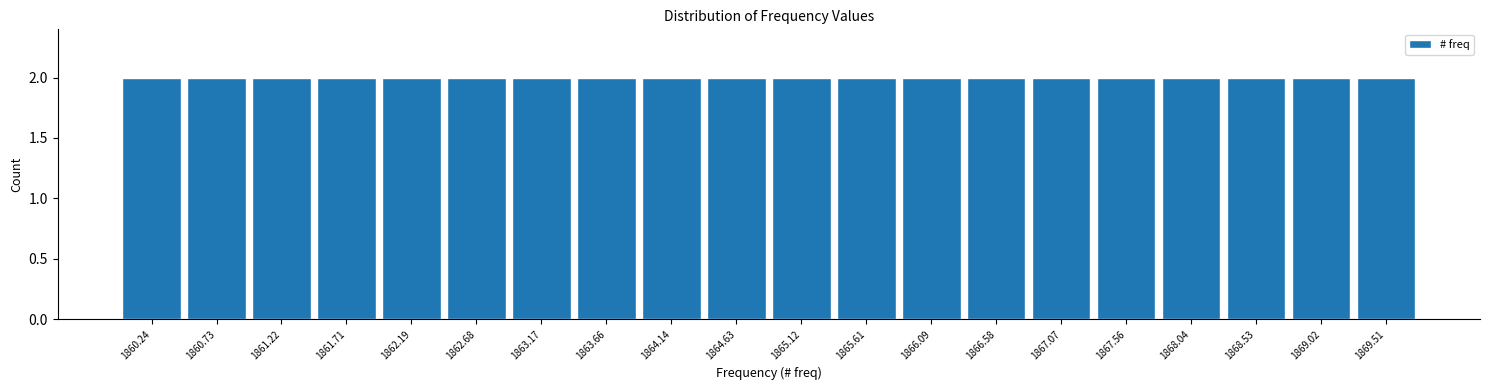

Reading left to right, list every bar in this chart as the range it spans on the x-axis followed by its height. Neither the bar edges nor the heights are printed on the chart, so give them approximately, as read against the axes.

1860.00 to 1860.50: 2
1860.50 to 1861.00: 2
1861.00 to 1861.45: 2
1861.45 to 1861.95: 2
1861.95 to 1862.45: 2
1862.45 to 1862.95: 2
1862.95 to 1863.40: 2
1863.40 to 1863.90: 2
1863.90 to 1864.40: 2
1864.40 to 1864.90: 2
1864.90 to 1865.35: 2
1865.35 to 1865.85: 2
1865.85 to 1866.35: 2
1866.35 to 1866.85: 2
1866.85 to 1867.30: 2
1867.30 to 1867.80: 2
1867.80 to 1868.30: 2
1868.30 to 1868.80: 2
1868.80 to 1869.25: 2
1869.25 to 1869.75: 2